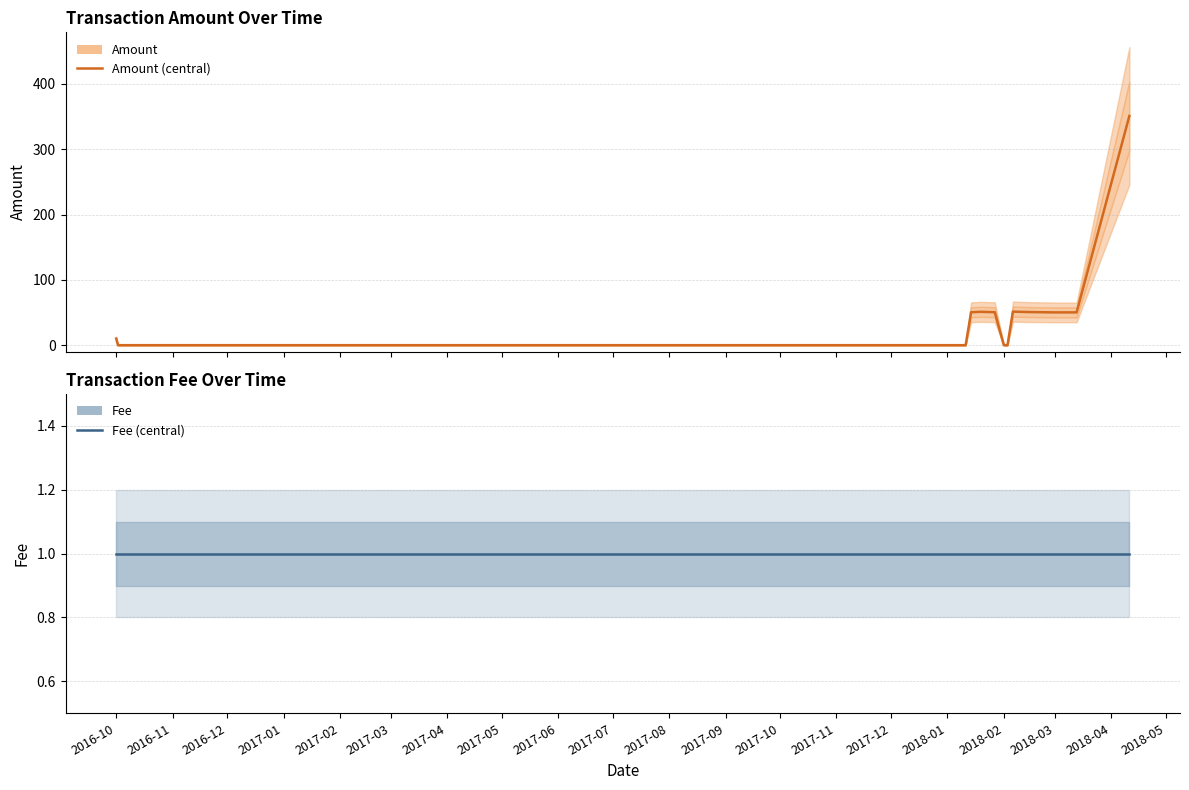

Does the chart have visible grid lines?

Yes